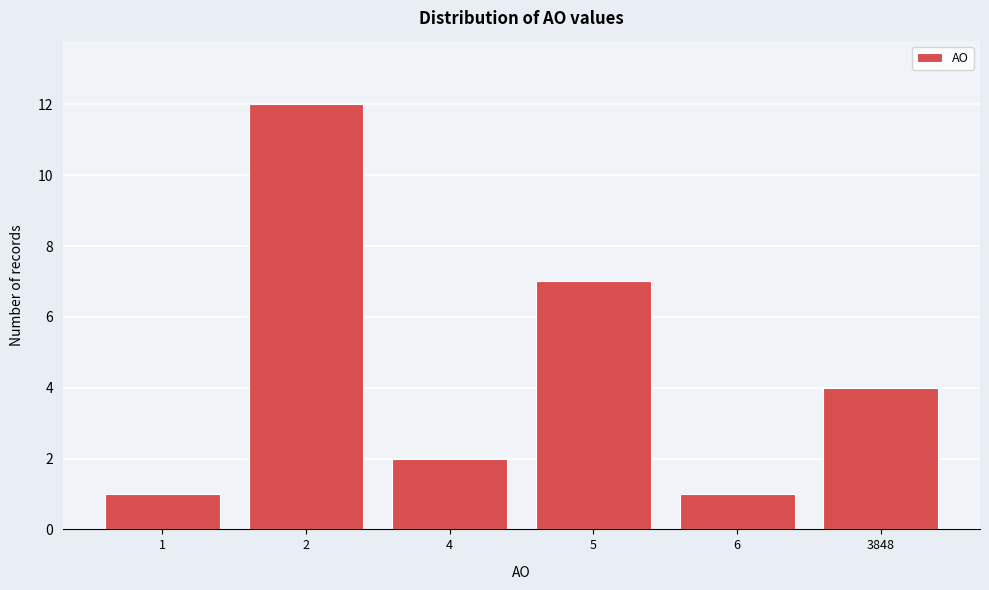

Reading right to left, extract all data points from this chart.

3848=4	6=1	5=7	4=2	2=12	1=1